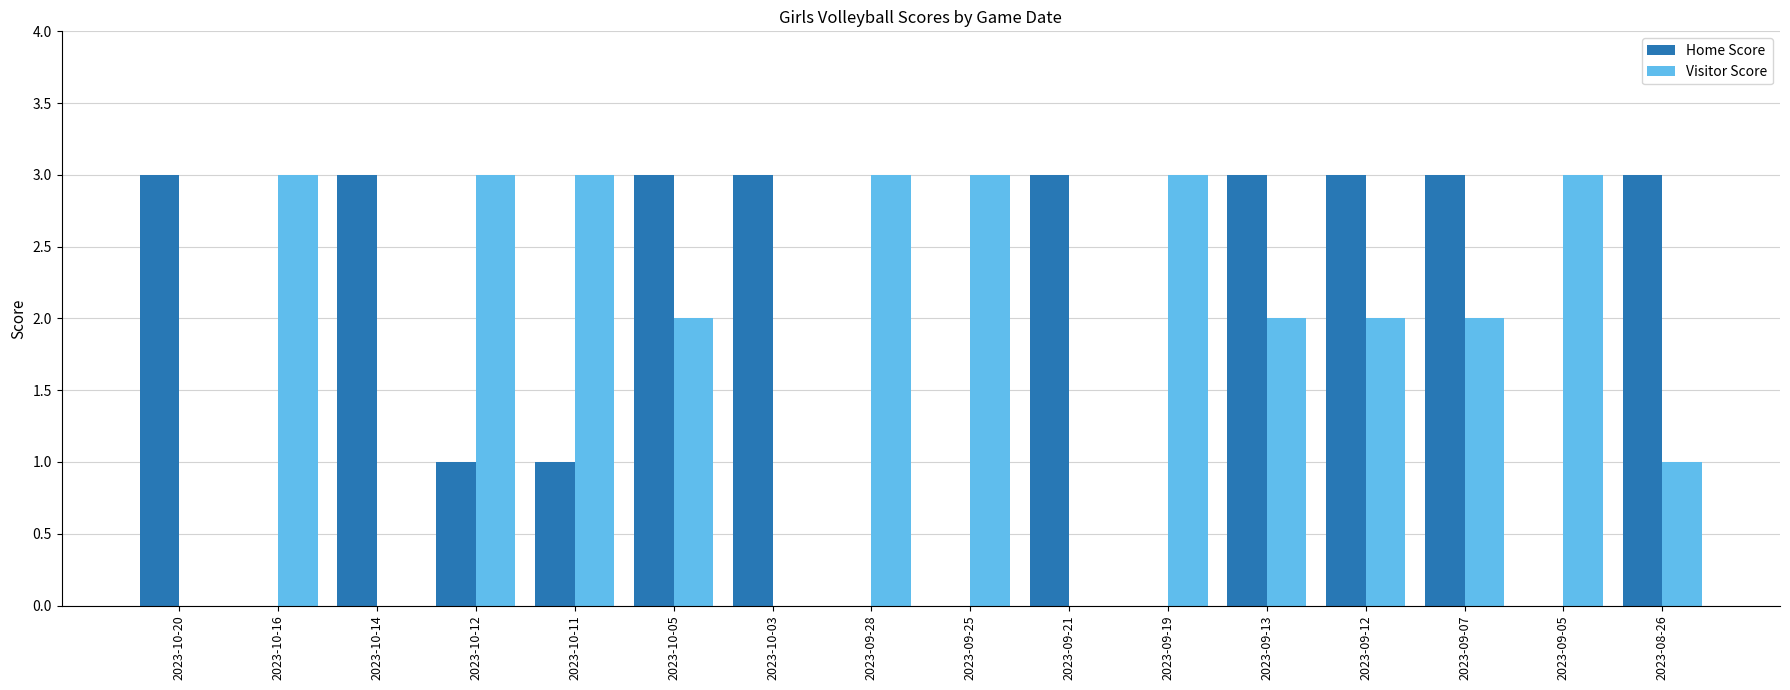

How many groups of bars are there?

16